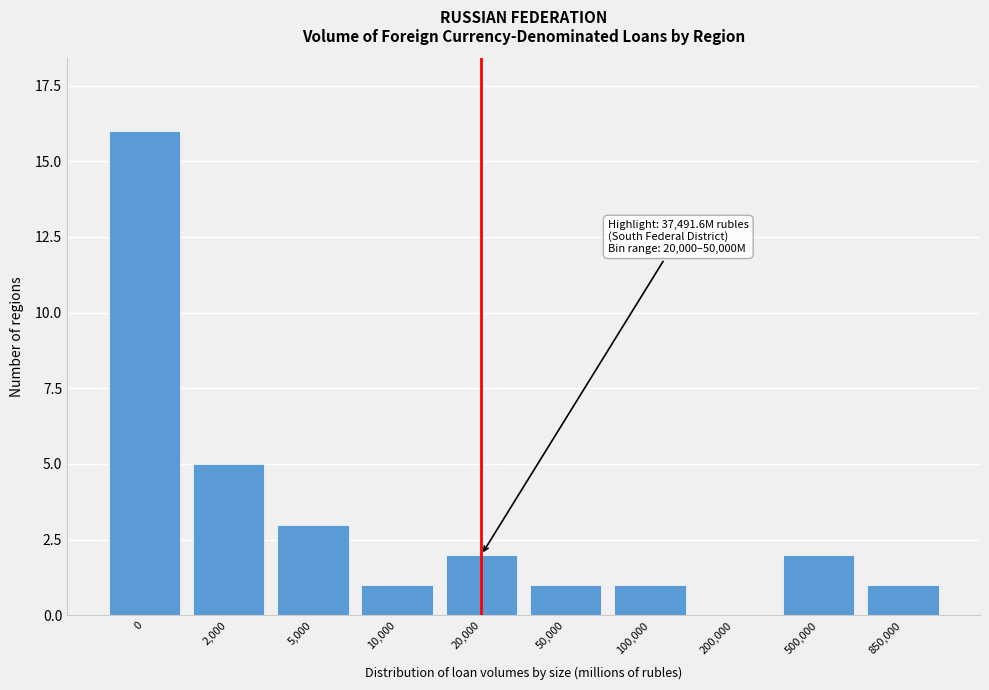

Reading right to left, list all the values displayed in this chart.

850,000=1	500,000=2	200,000=0	100,000=1	50,000=1	20,000=2	10,000=1	5,000=3	2,000=5	0=16